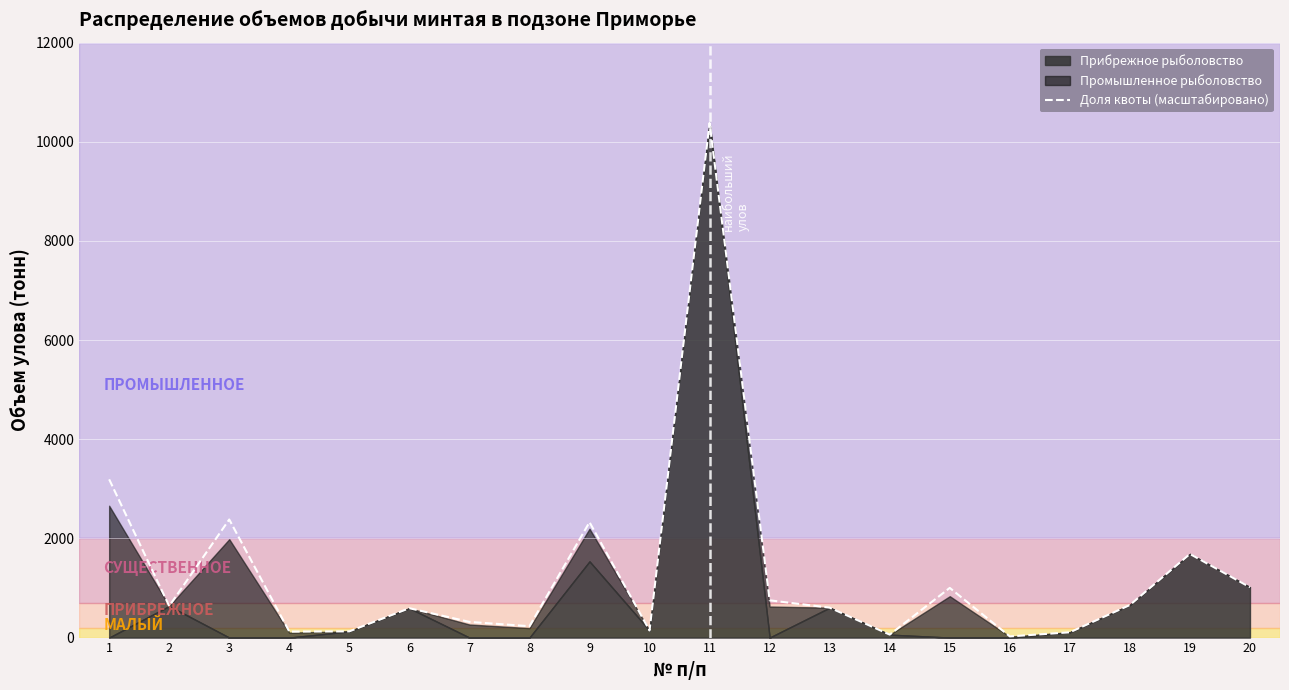

Reading left to right, extract all data points from this chart.

1=3191.9	2=636.1	3=2381.8	4=120.7	5=125.7	6=592.1	7=316.7	8=229.3	9=2327.6	10=142.8	11=10379.8	12=751.8	13=603.7	14=59.6	15=1001.9	16=23.7	17=106.7	18=656.9	19=1686.4	20=1015.0